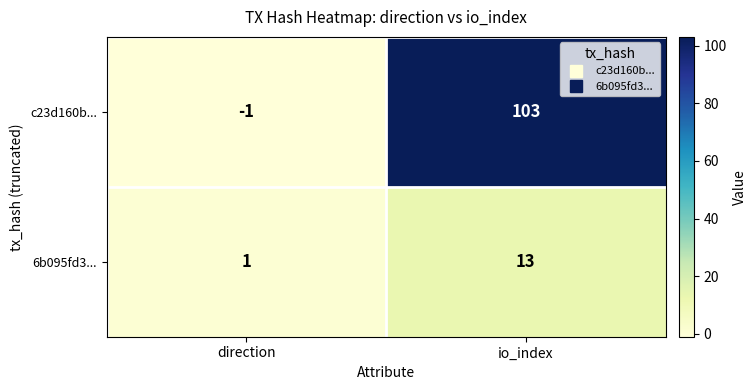

Rank the series by their maximum value, from lowest to highest.

6b095fd3..., c23d160b...